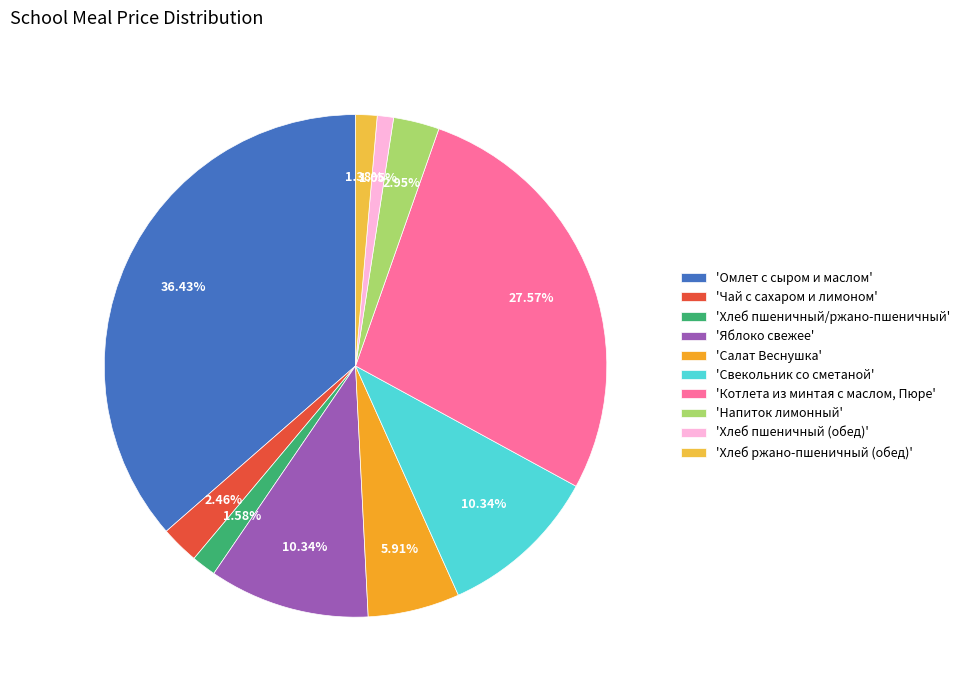

What is the largest slice in the pie chart?

'Омлет с сыром и маслом'